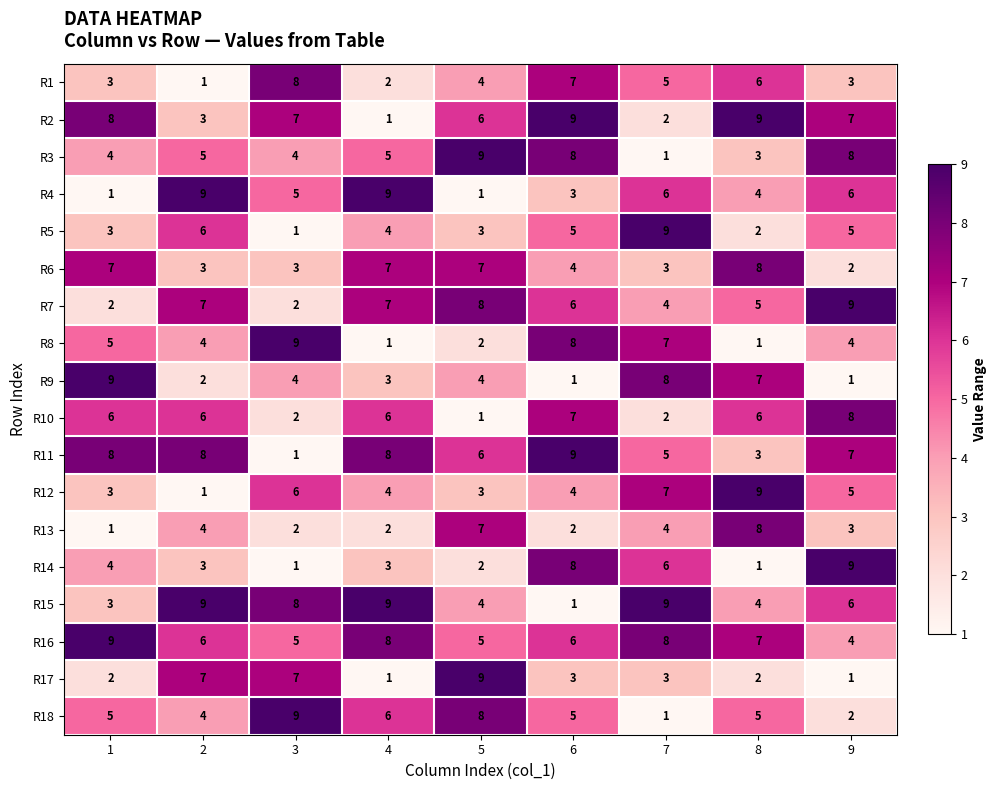

Which series has the largest total across all categories?

R16